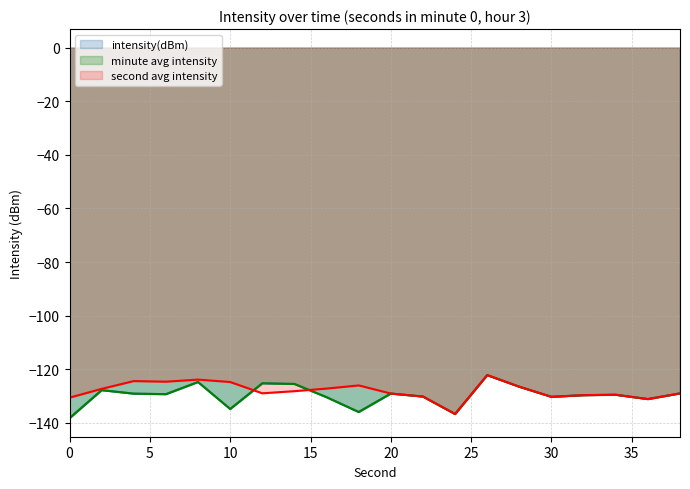

Does the chart have visible grid lines?

Yes